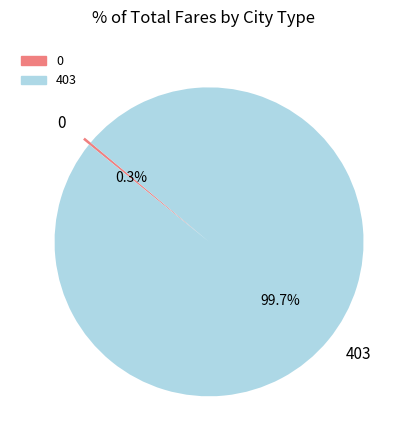

Is there any slice that represents more than half of the pie?

Yes